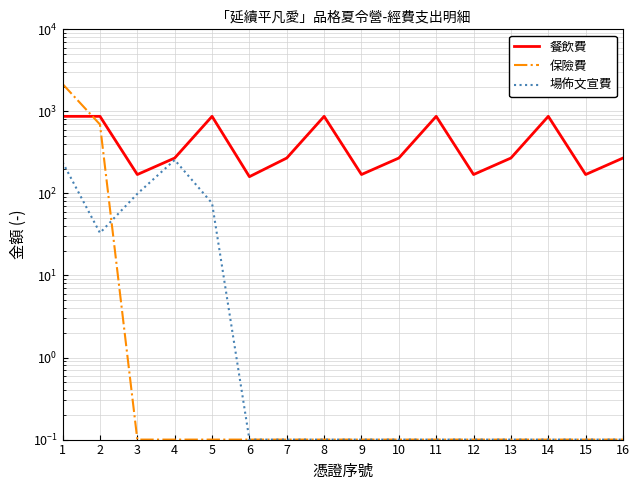

True or false: 場佈文宣費 has a value of 0.2 at 8.

False